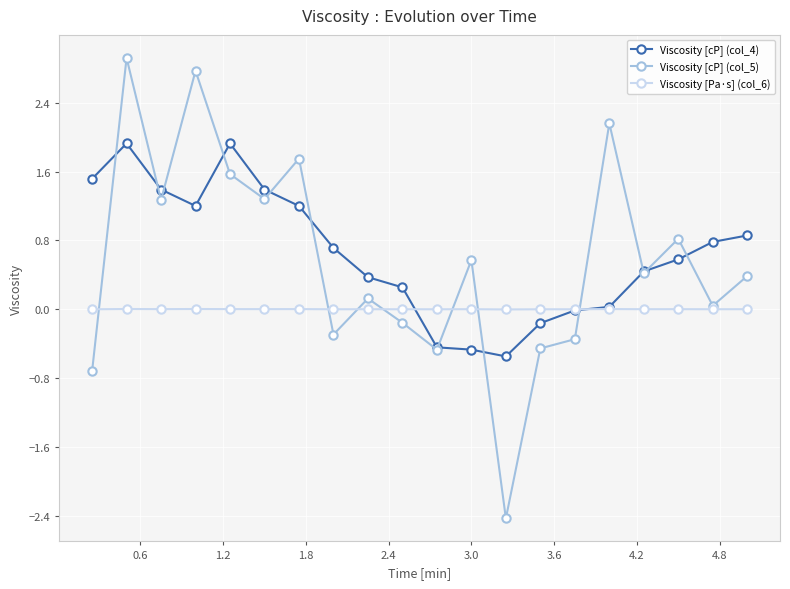

Which series has the largest range (max minus min)?

Viscosity [cP] (col_5)